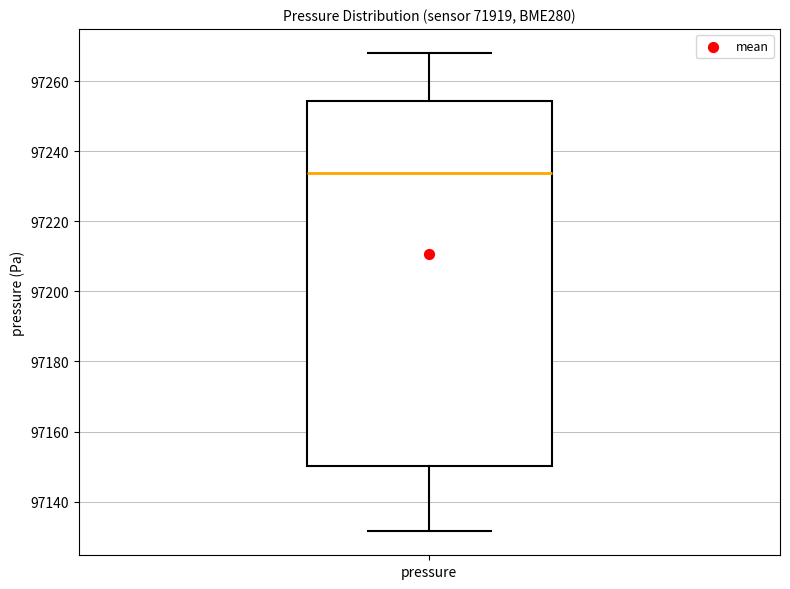

Read this box plot against the y-axis: the position of the median line, the range covered by the box, and the ends of both whiskers. The values are not printed on the chart, so give them approximately, as read against the axis.

median 97234, box 97150 to 97254, whiskers 97132 to 97268